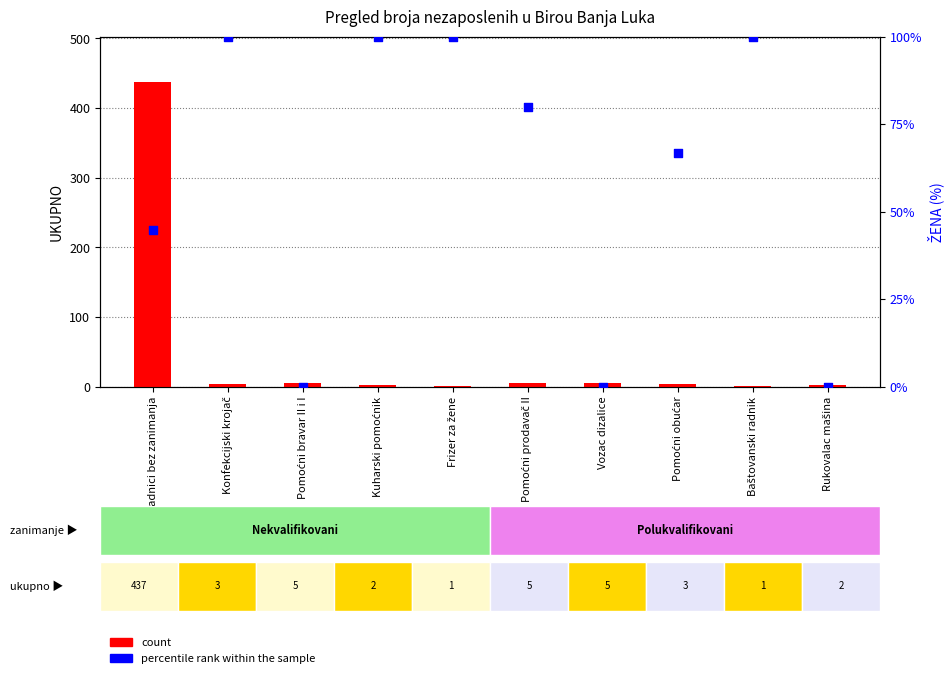

Which series reaches the minimum Y coordinate?

percentile rank within the sample